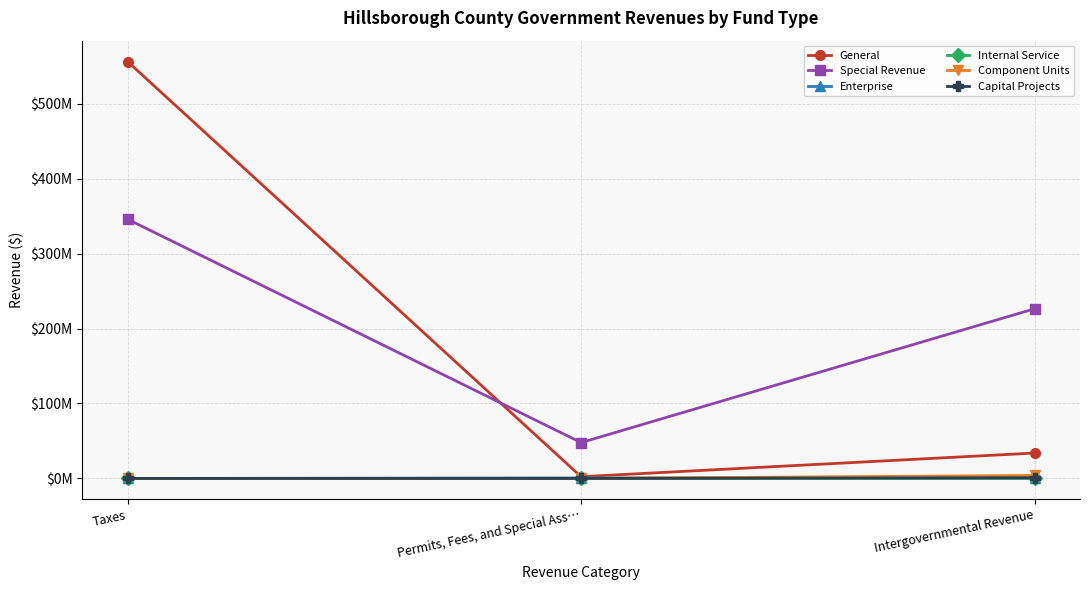

What are all the series names shown in the legend?

General, Special Revenue, Enterprise, Internal Service, Component Units, Capital Projects